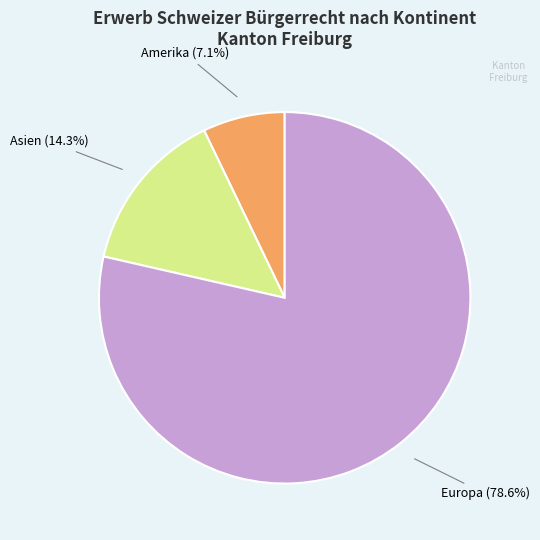

What is the largest slice in the pie chart?

Europa